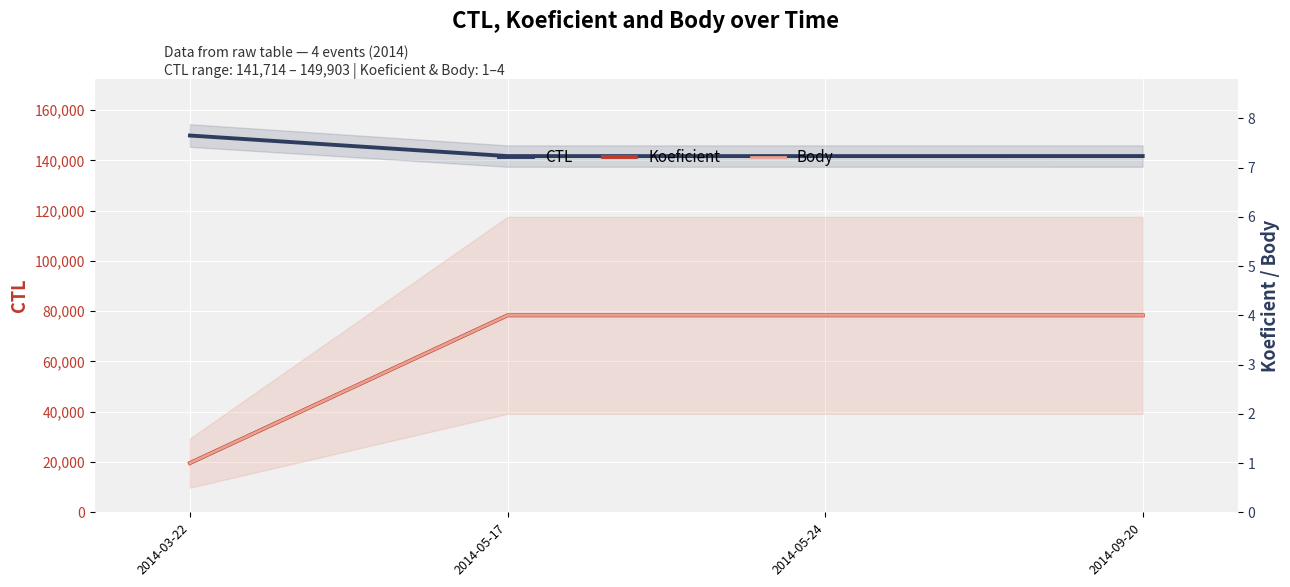

True or false: Body has more than 0 points higher than both neighbors.

False